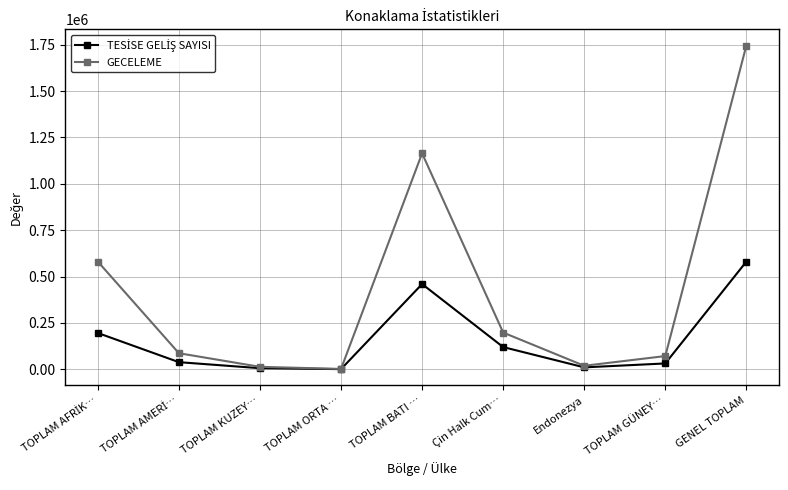

What is the approximate value of GECELEME at TOPLAM BATI …?

1164139